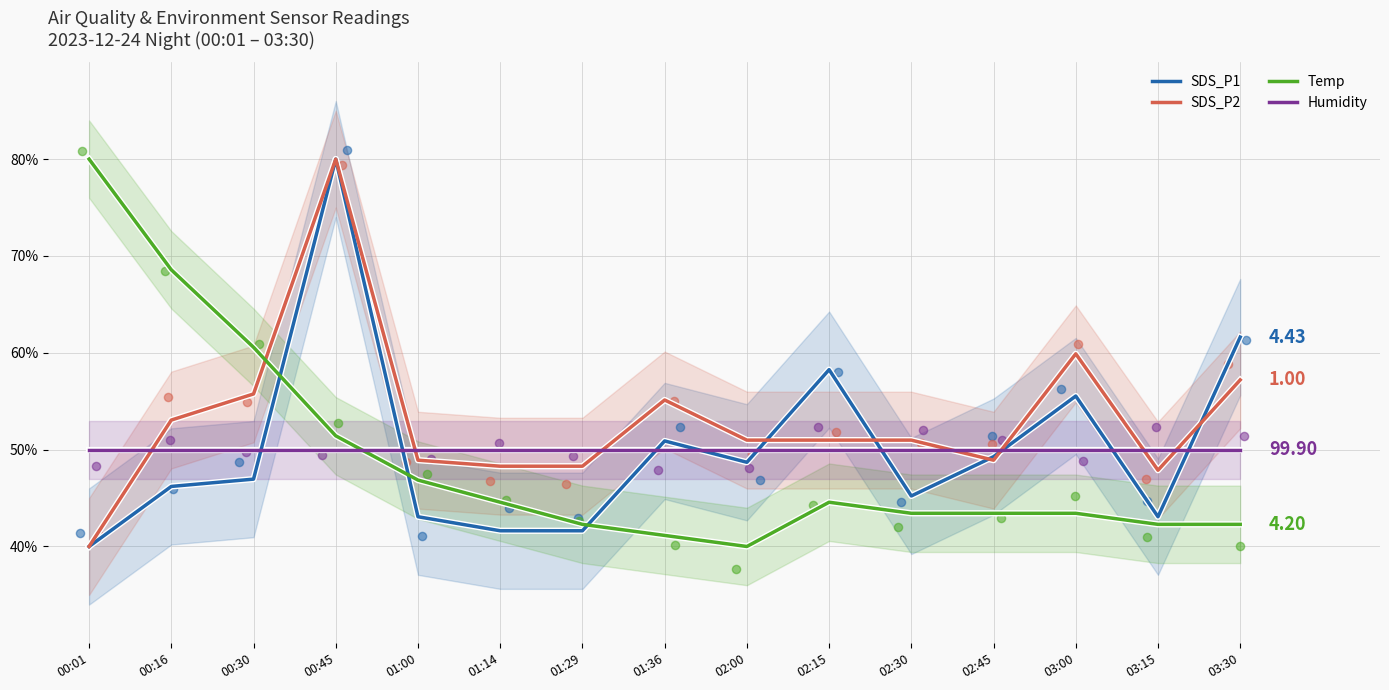

Which series has the widest spread of Y values?

SDS_P1